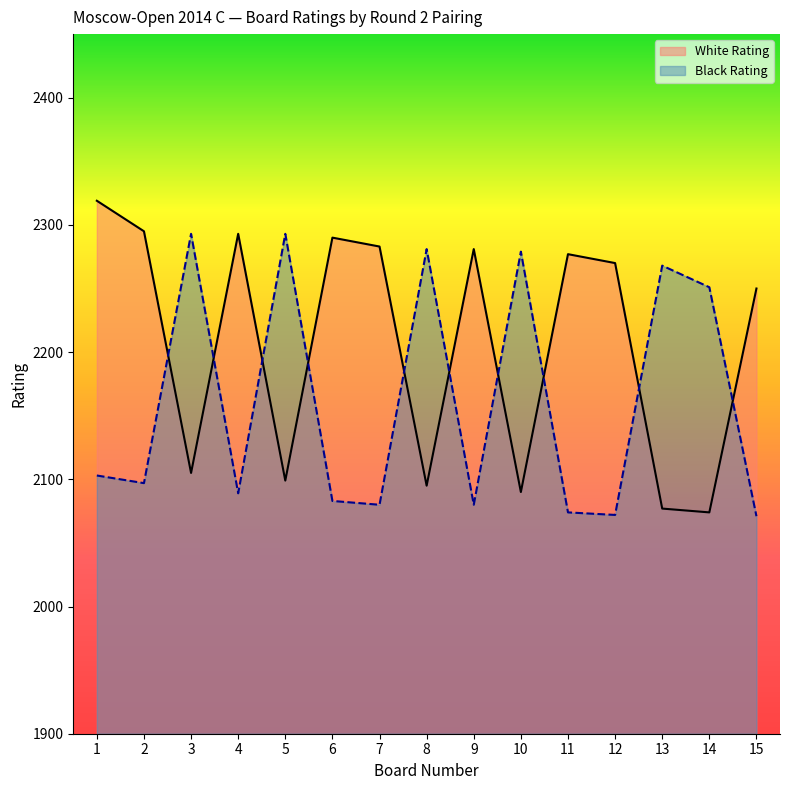

After their last crossing, which series has the higher values: Black Rating or White Rating?

White Rating